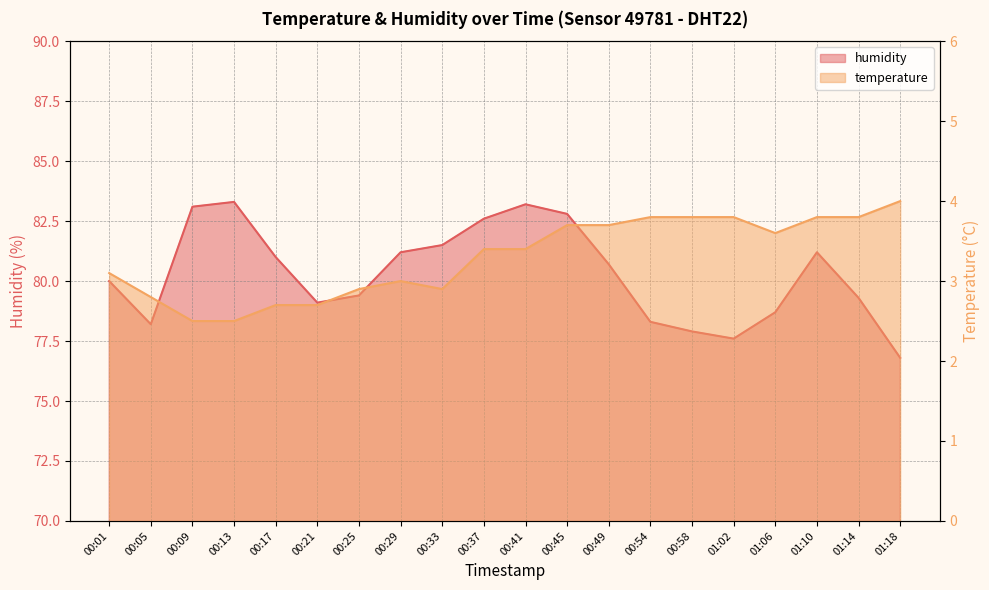

At how many categories does at least one series exceed 5?

20